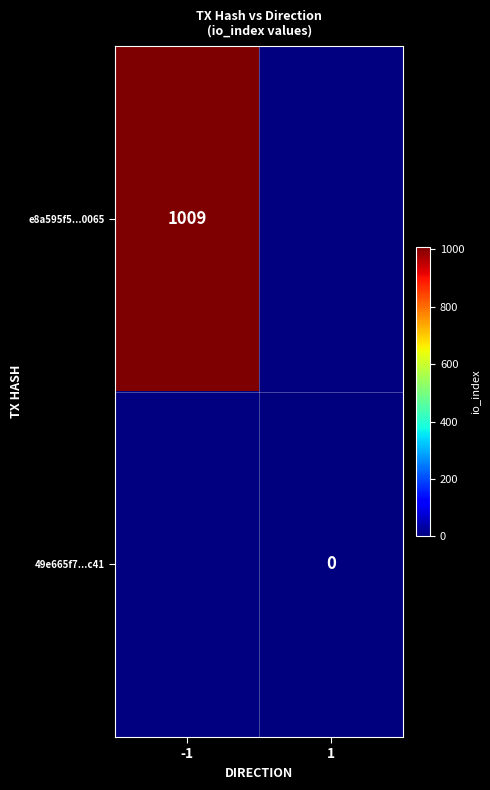

True or false: e8a595f5...0065 has a value of 1009 at -1.

True